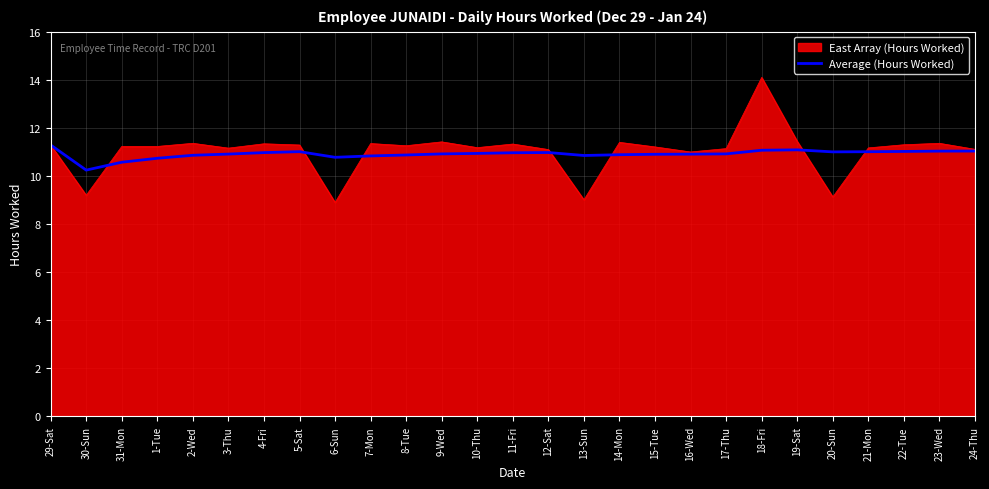

Which category has the highest value across all series?

18-Fri